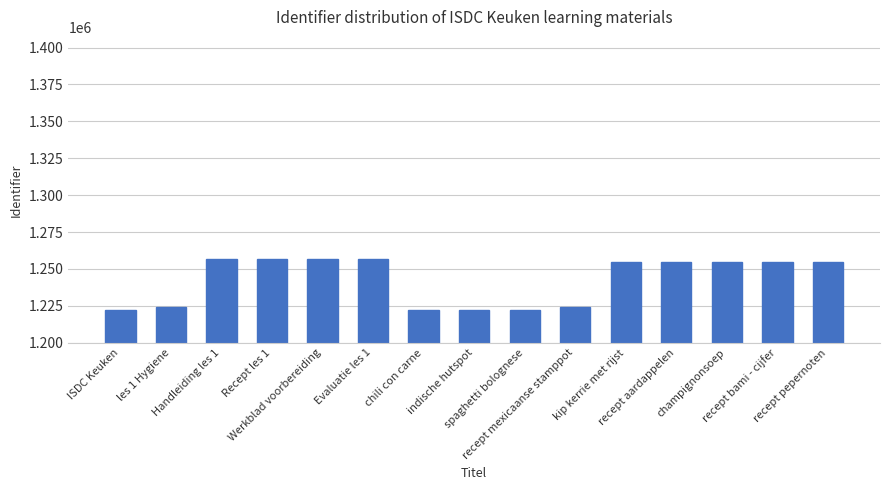

What is the sum of all values?

18637947